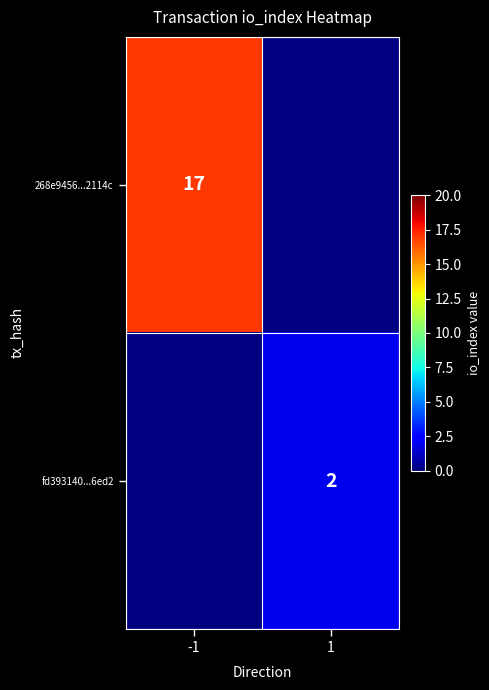

The fd393140...6ed2 series shows 2 at 1. True or false?

True